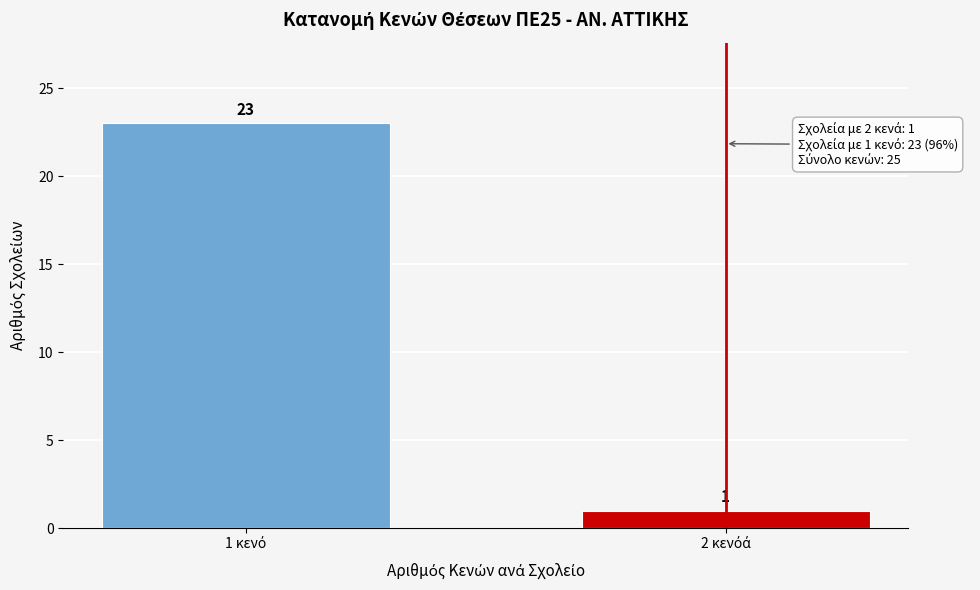

Reading left to right, what are all the values shown in this chart?

23	1